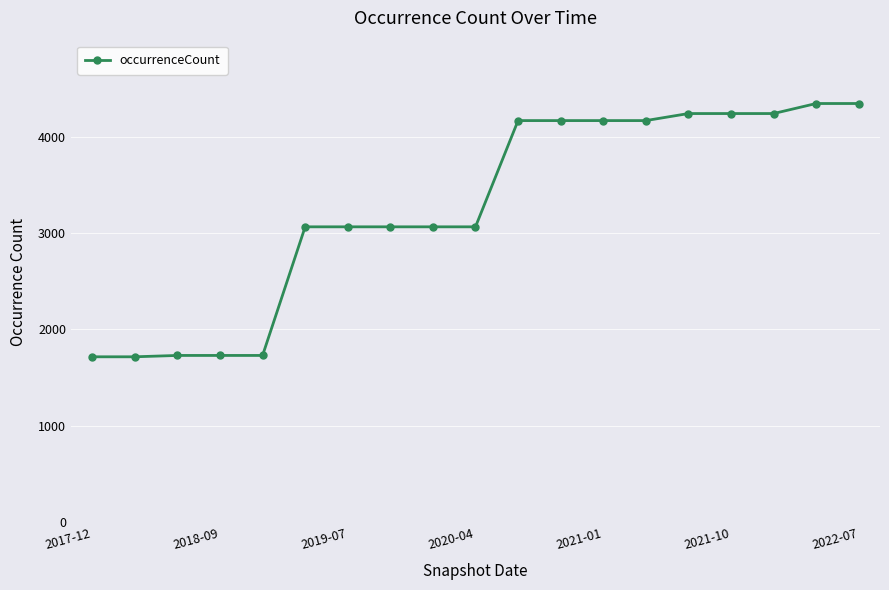

What is the value of the 14th point from the left?

4165